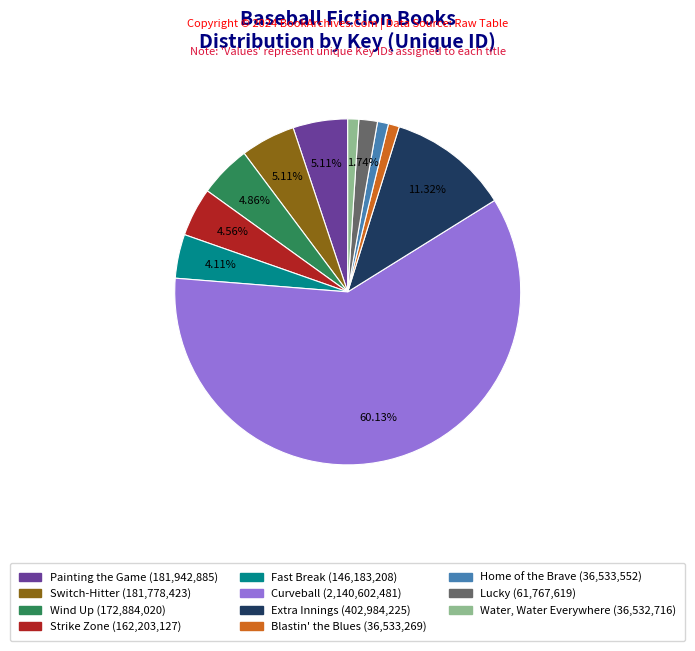

Between Water, Water Everywhere and Extra Innings, which is larger?

Extra Innings